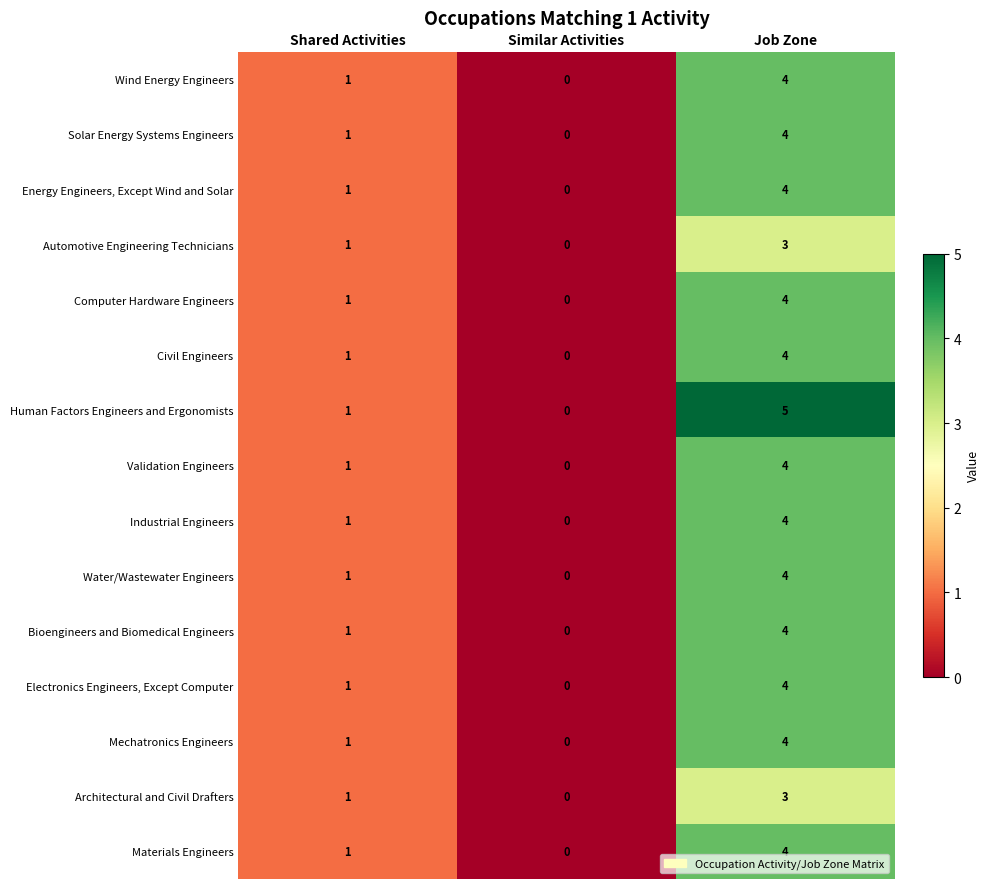

What is the difference between the highest and lowest values at Job Zone?

2